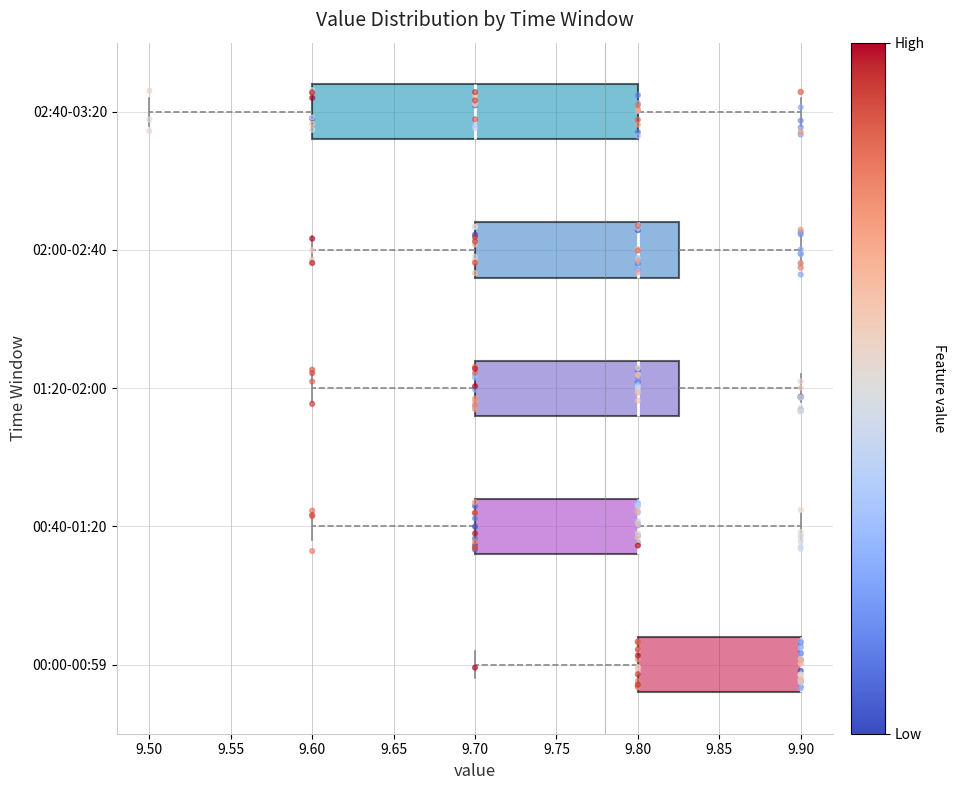

Reading bottom to top, transcribe this box plot: for each box, give where its median line is, the range the box spans, and where its two whiskers end, as read against the x-axis. The values are not printed on the chart, so give them approximately, as read against the axis.

00:00-00:59: median 9.900 (drawn on the box's right edge), box 9.800 to 9.900, whiskers 9.700 to 9.900
00:40-01:20: median 9.800 (drawn on the box's right edge), box 9.700 to 9.800, whiskers 9.600 to 9.900
01:20-02:00: median 9.800, box 9.700 to 9.825, whiskers 9.600 to 9.900
02:00-02:40: median 9.800, box 9.700 to 9.825, whiskers 9.600 to 9.900
02:40-03:20: median 9.700, box 9.600 to 9.800, whiskers 9.500 to 9.900